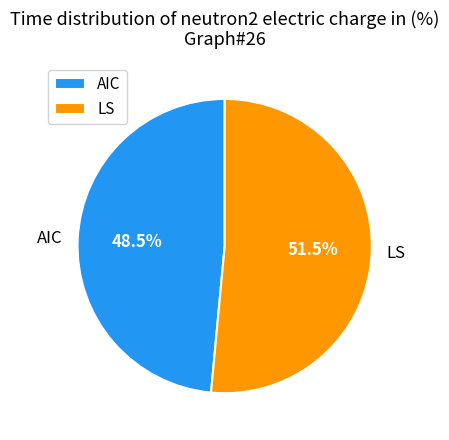

To the nearest percent, what is the difference between the AIC and LS slice percentages?

3%